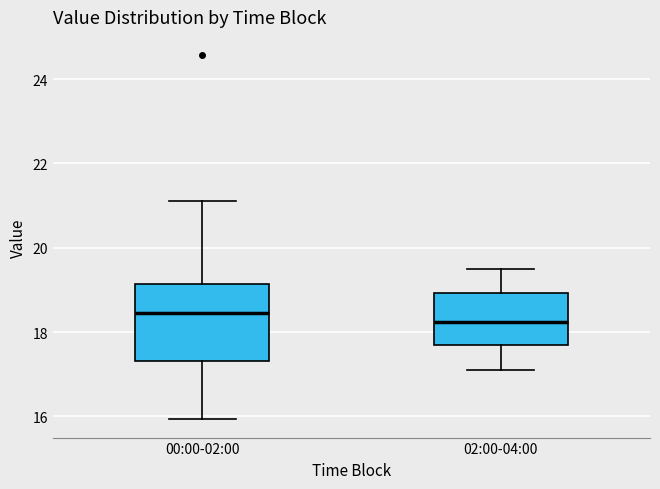

Where is the upper edge of the box for 02:00-04:00 on the y-axis? The values are not printed on the chart, so give them approximately, as read against the axis.

19.0